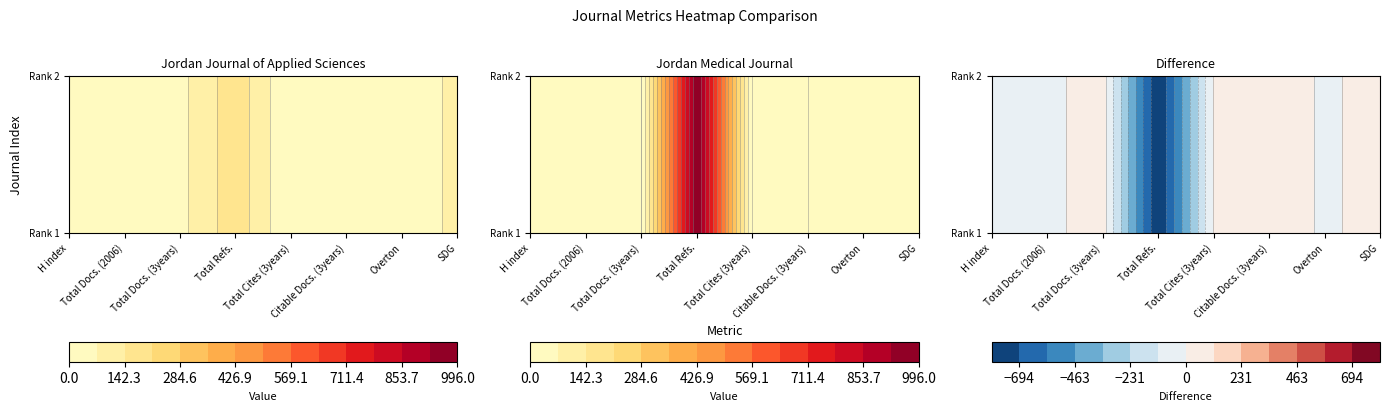

What is the sum of the Jordan Medical Journal values at Overton and Total Refs.?

1018